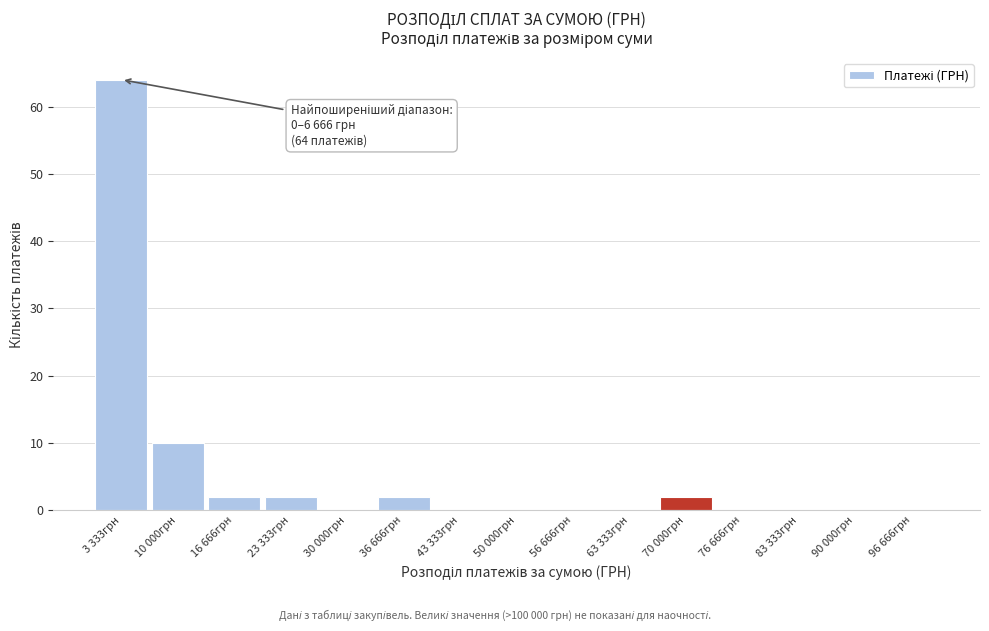

Reading right to left, extract all data points from this chart.

96 666грн=0	90 000грн=0	83 333грн=0	76 666грн=0	70 000грн=2	63 333грн=0	56 666грн=0	50 000грн=0	43 333грн=0	36 666грн=2	30 000грн=0	23 333грн=2	16 666грн=2	10 000грн=10	3 333грн=64